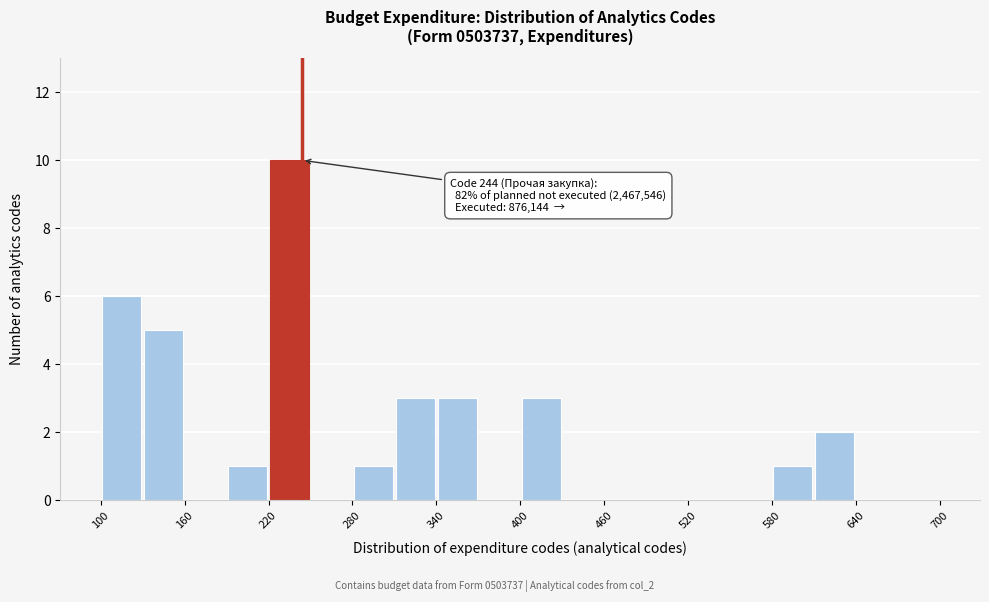

Around what value on the x-axis is the tallest bar? Give the approximate position of its centre, as read against the axis.

240